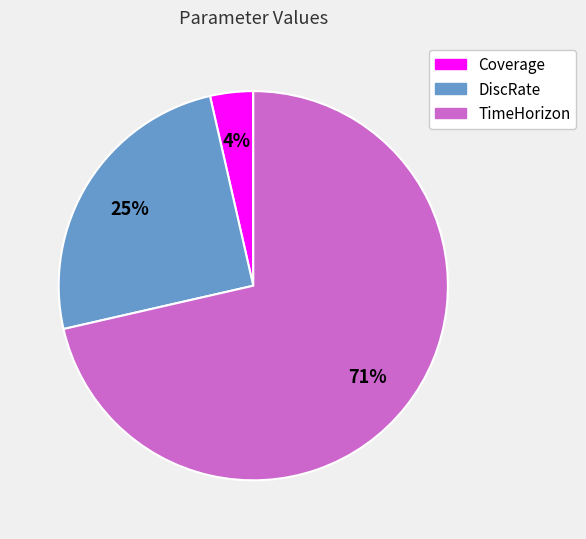

How many segments does this pie chart have?

3